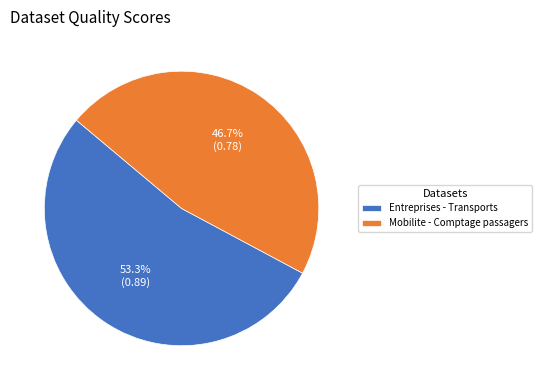

How many segments does this pie chart have?

2